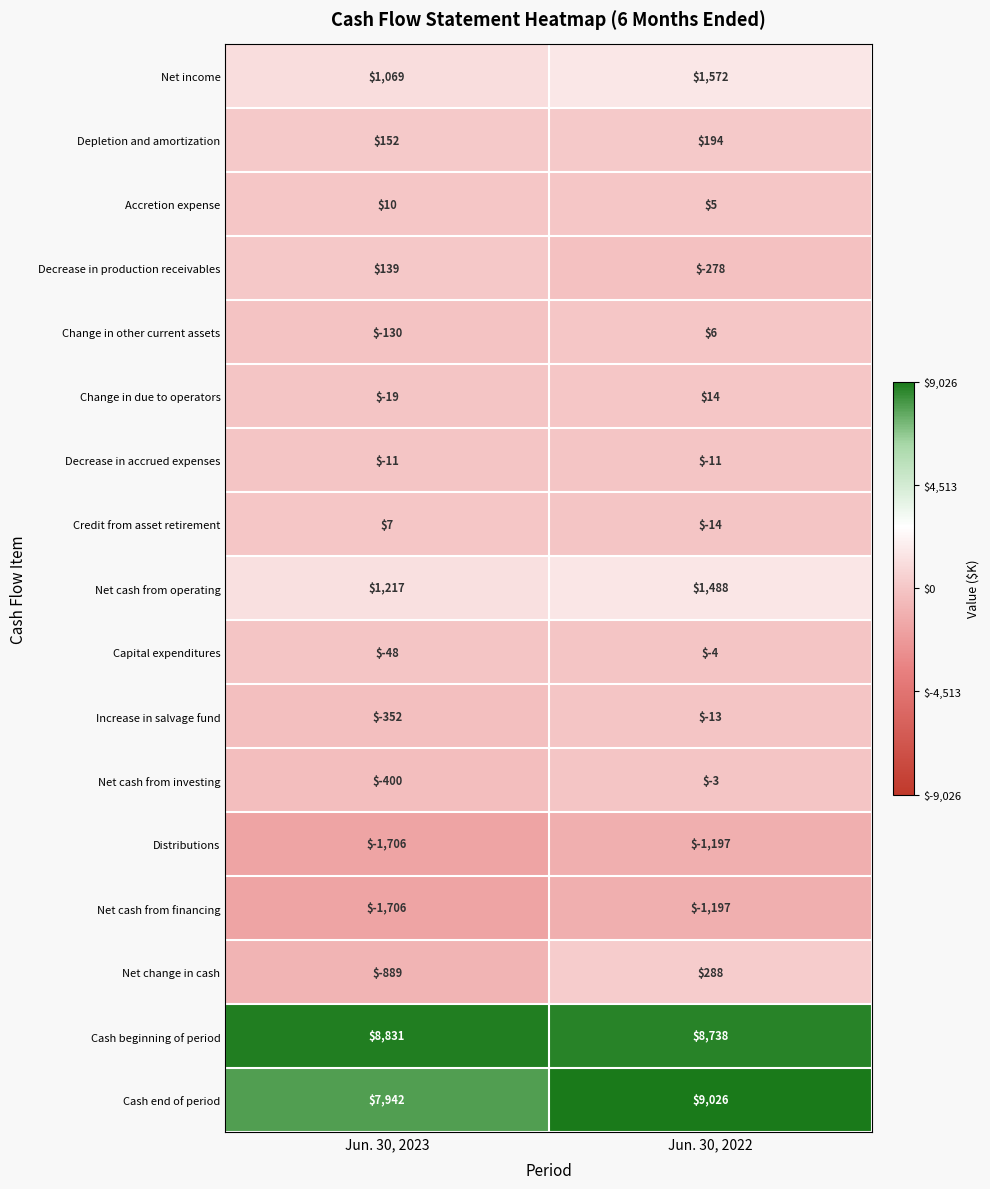

List the labels in order of Accretion expense value, smallest first.

Jun. 30, 2022, Jun. 30, 2023